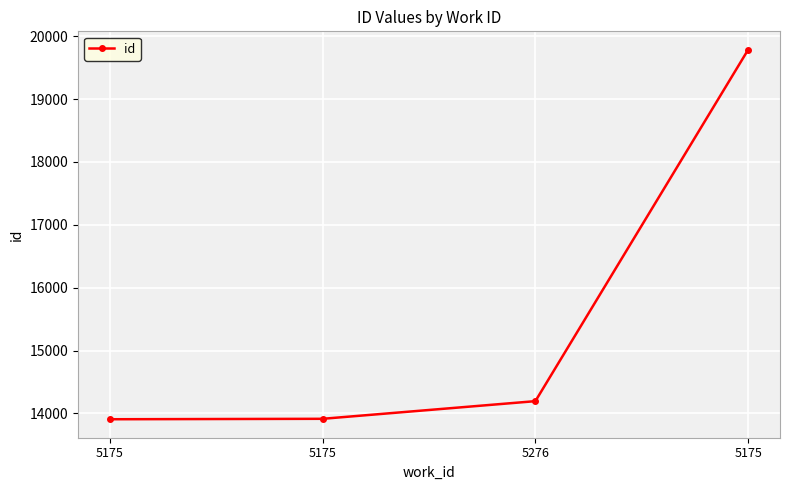

Which label corresponds to the smallest value in the chart?

5175